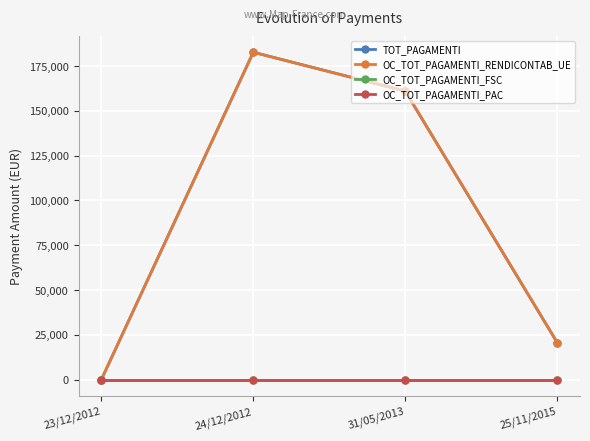

Which series changed the most between 24/12/2012 and 25/11/2015?

TOT_PAGAMENTI